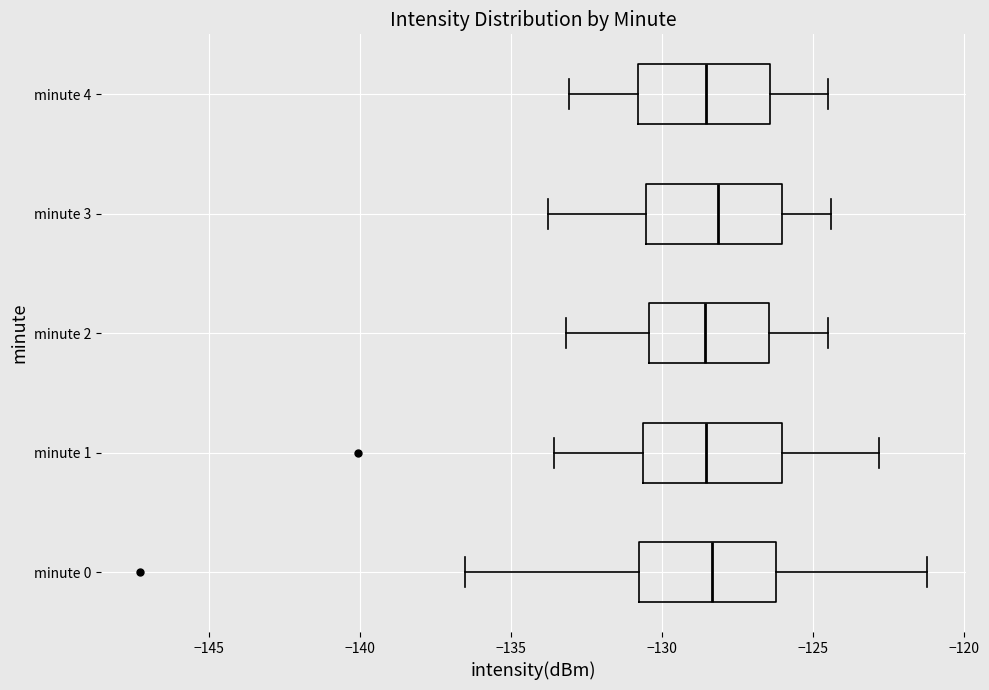

Reading bottom to top, transcribe this box plot: for each box, give where its median line is, the range the box spans, and where its two whiskers end, as read against the x-axis. The values are not printed on the chart, so give them approximately, as read against the axis.

minute 0: median -128.5, box -131.0 to -126.0, whiskers -136.5 to -121.0
minute 1: median -128.5, box -130.5 to -126.0, whiskers -133.5 to -123.0
minute 2: median -128.5, box -130.5 to -126.5, whiskers -133.0 to -124.5
minute 3: median -128.0, box -130.5 to -126.0, whiskers -134.0 to -124.5
minute 4: median -128.5, box -131.0 to -126.5, whiskers -133.0 to -124.5